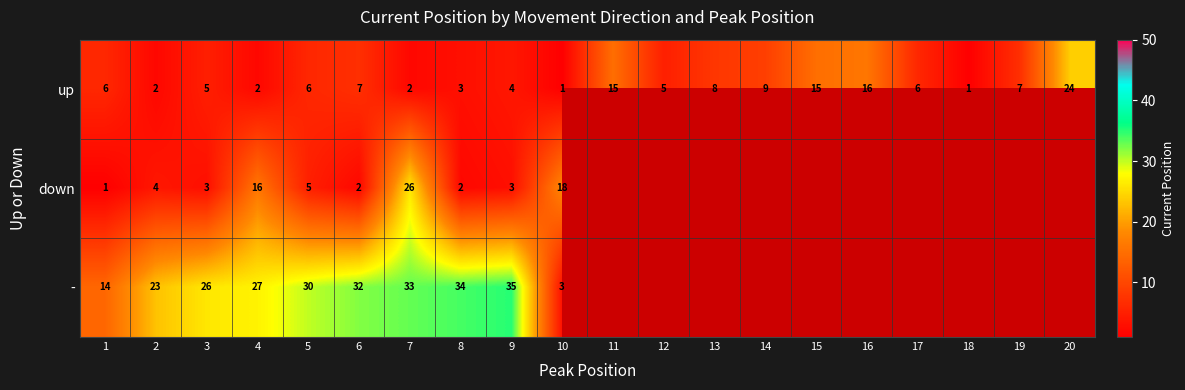

Is the value of up at 6 greater than the value of - at 6?

No